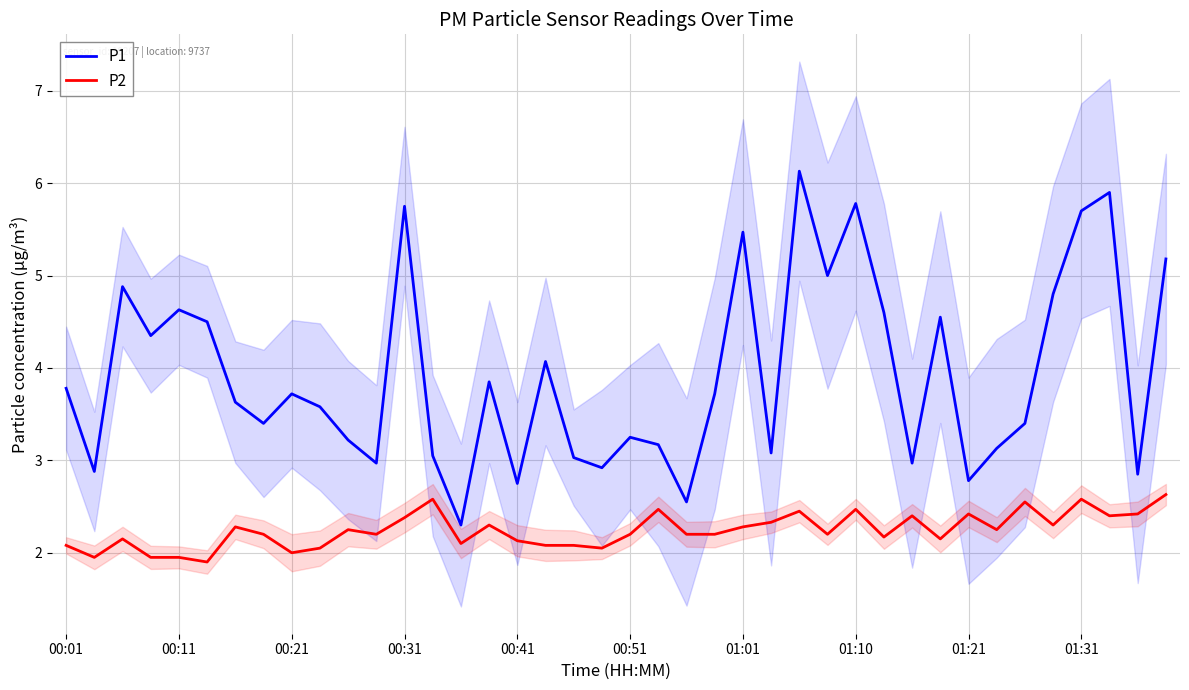

At which label does P2 first exceed 2?

00:01